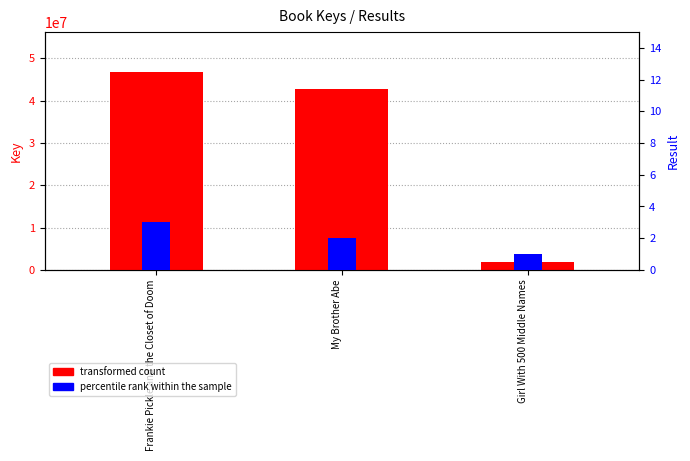

What is the spread (max minus min) of values at My Brother Abe?

42692211